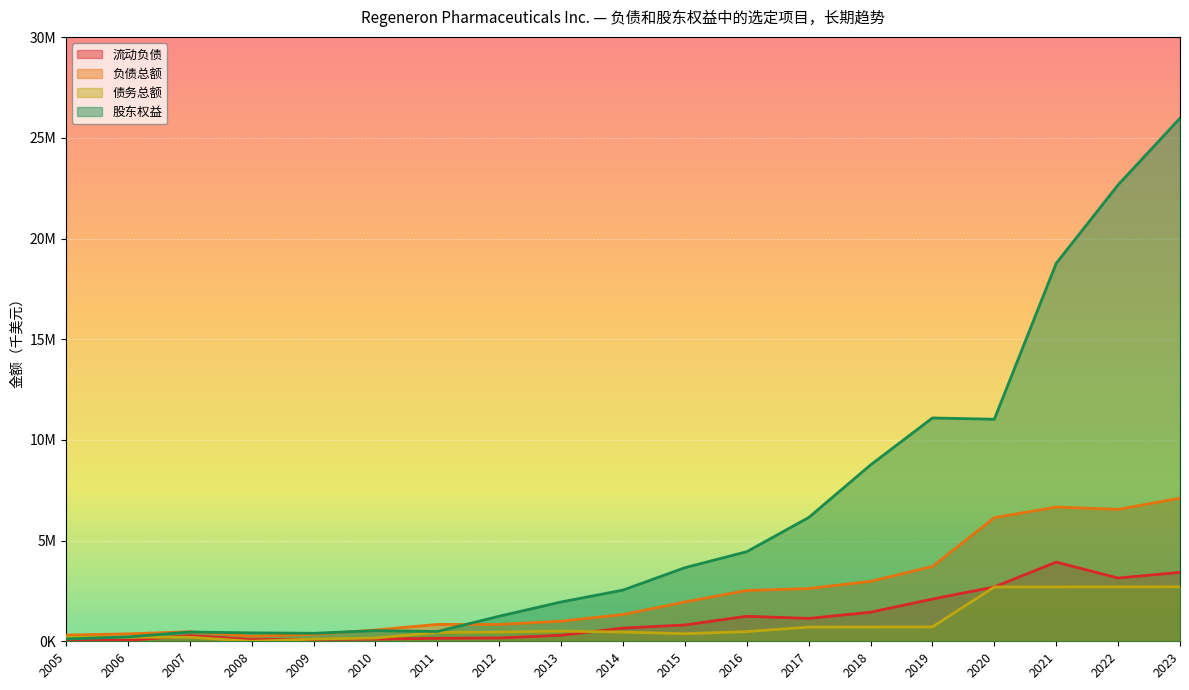

What are all the series names shown in the legend?

流动负债, 负债总额, 债务总额, 股东权益